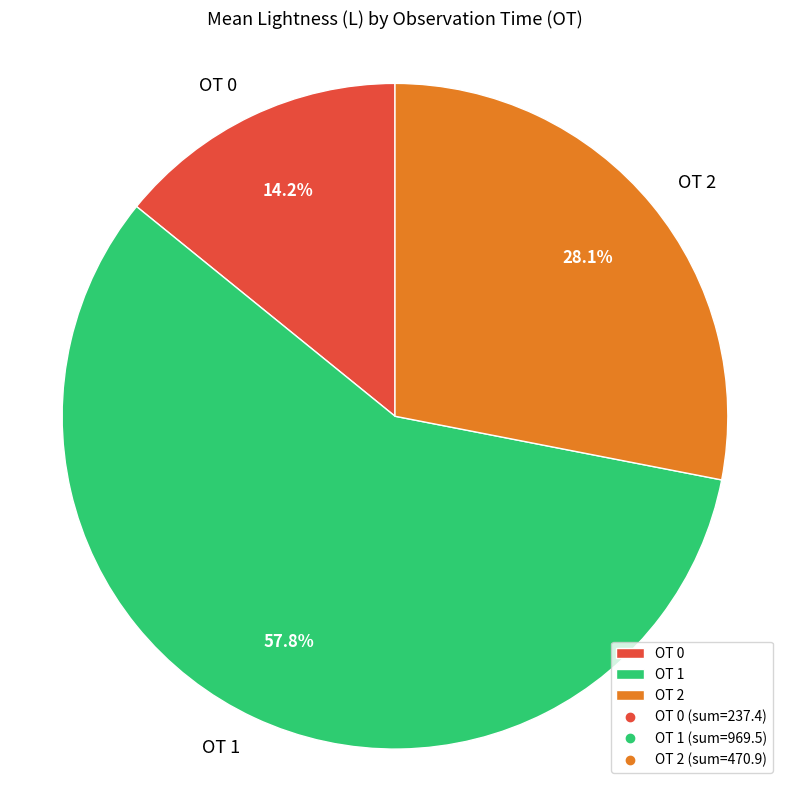

Which slice is the smallest?

OT 0